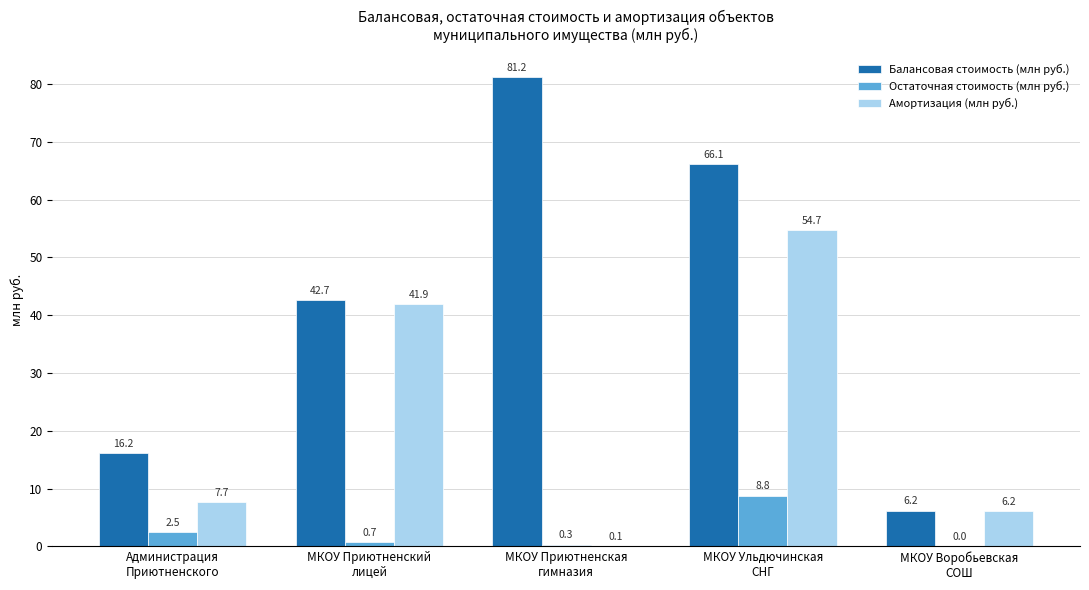

Which series has the largest total across all categories?

Балансовая стоимость (млн руб.)